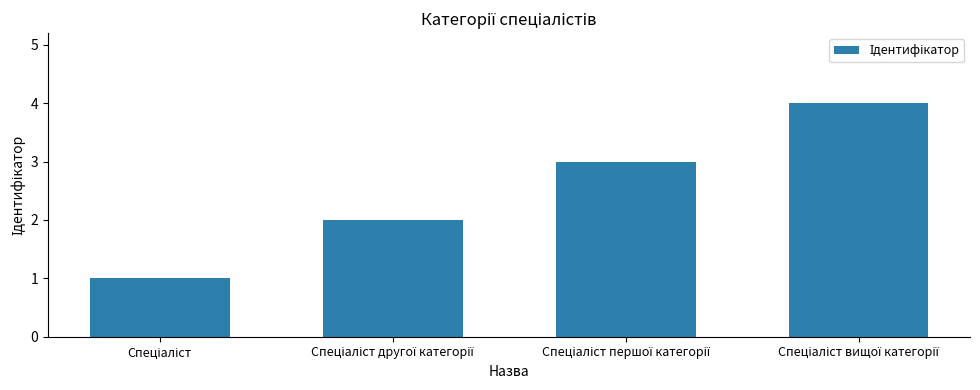

What is the maximum value shown in the chart?

4